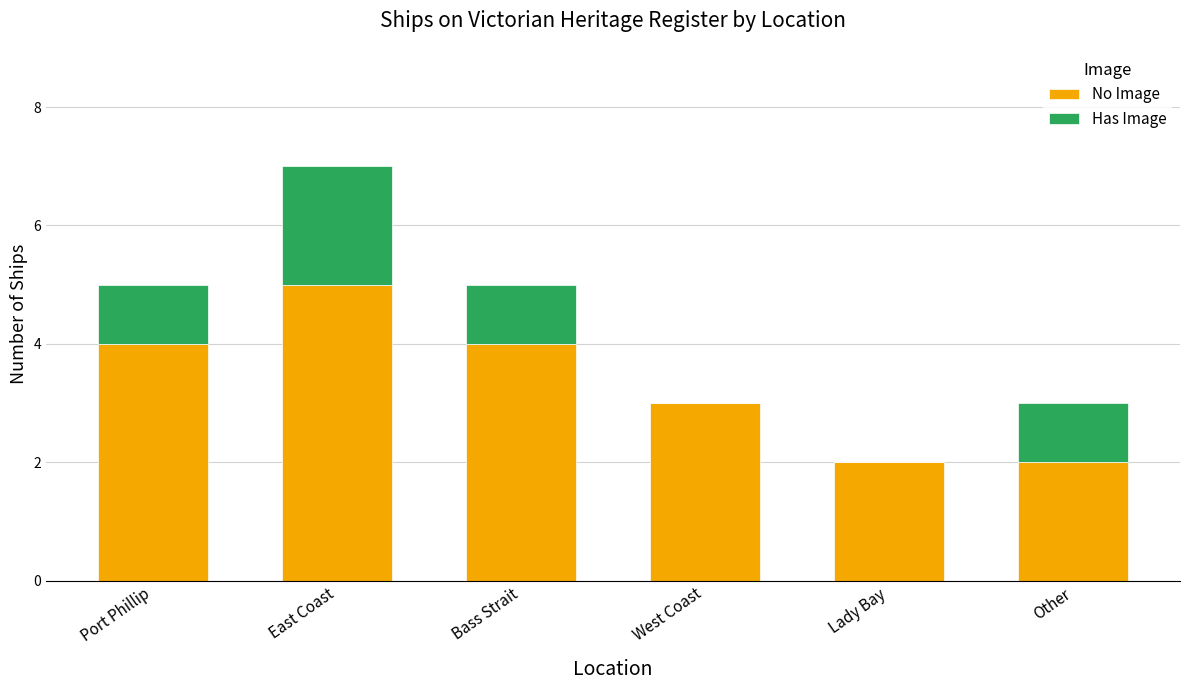

What is the total value across all series at Other?

3